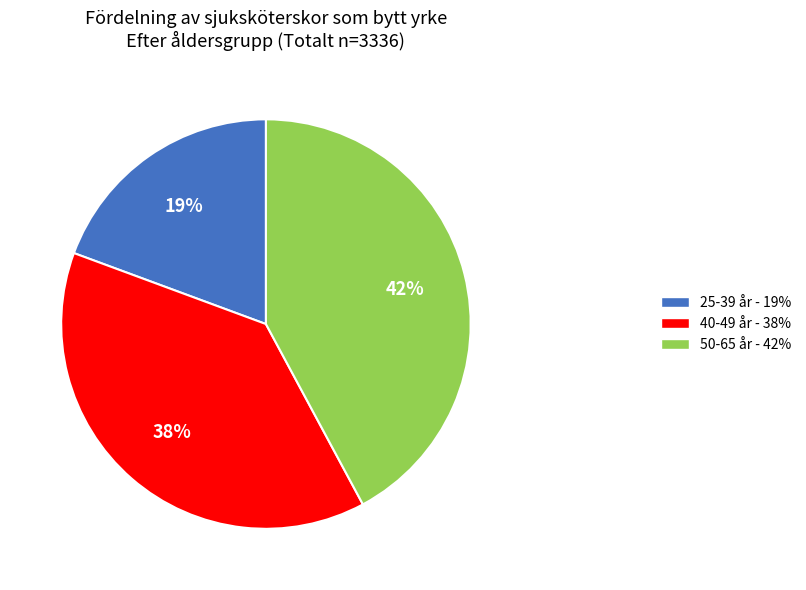

Between 50-65 år and 25-39 år, which is larger?

50-65 år